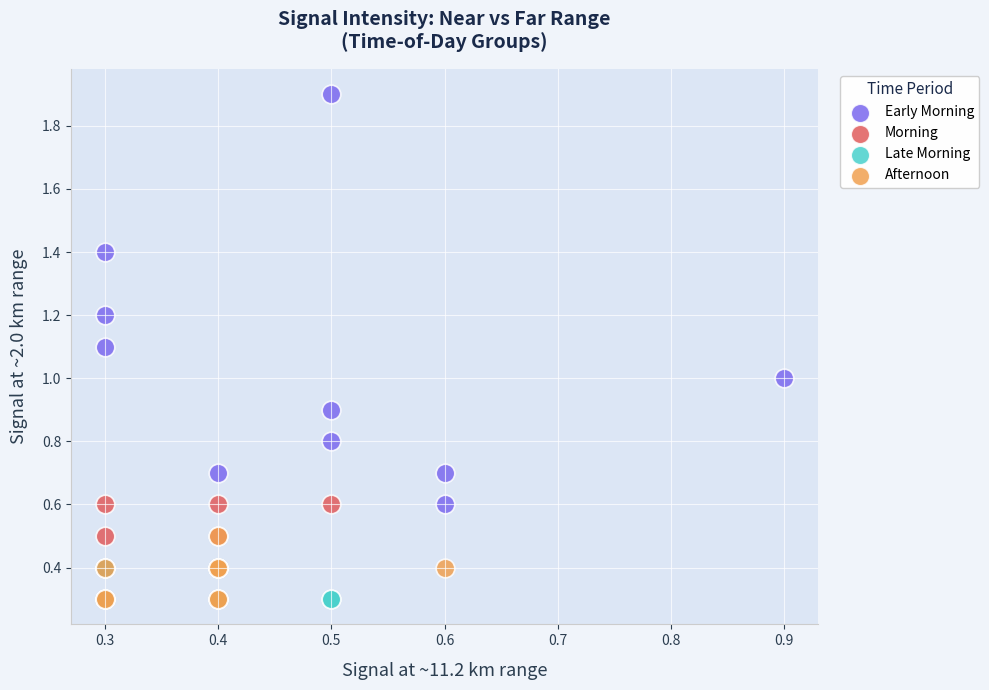

Which series has the widest spread of Y values?

Early Morning